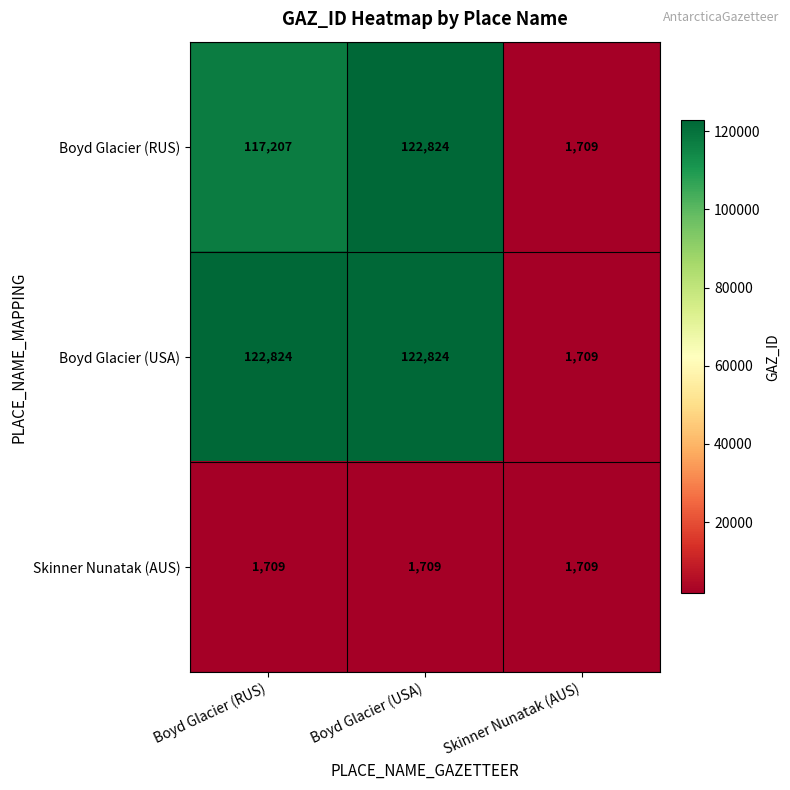

The Skinner Nunatak (AUS) series shows 1150 at Boyd Glacier (USA). True or false?

False